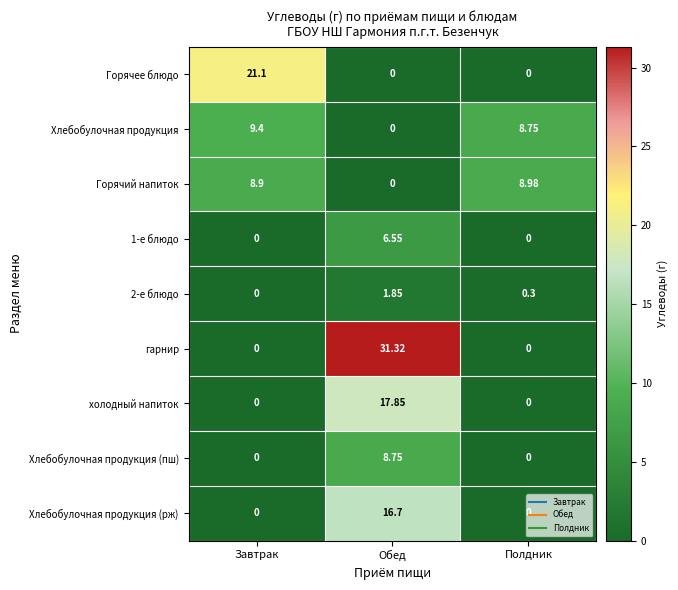

At which category is the sum across all series the highest?

Обед